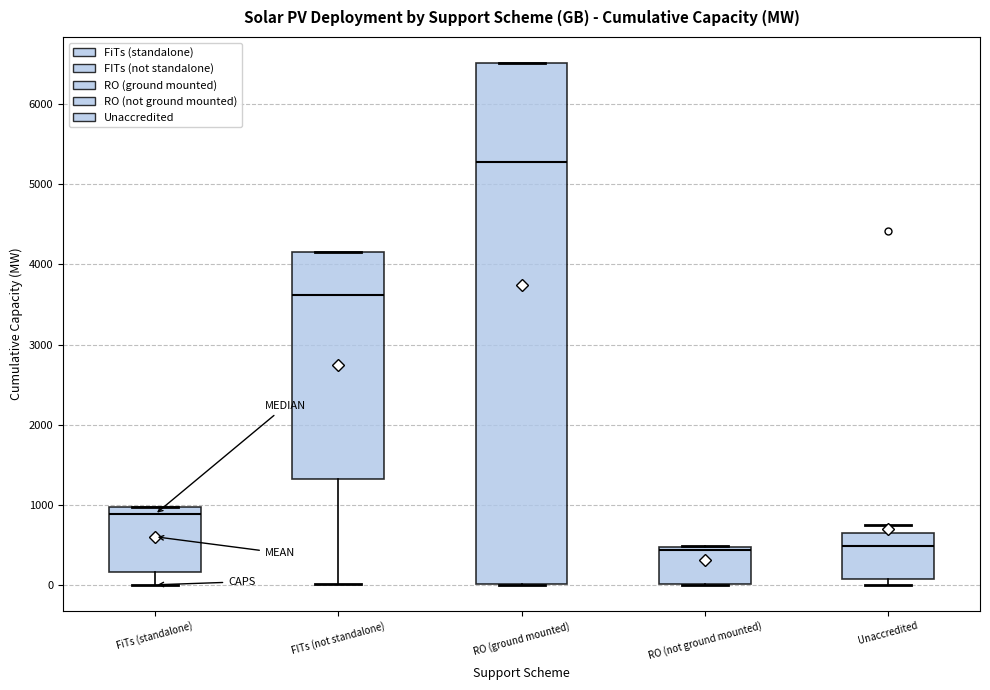

Where does the median line of the box for FiTs (standalone) sit on the y-axis? The values are not printed on the chart, so give them approximately, as read against the axis.

900